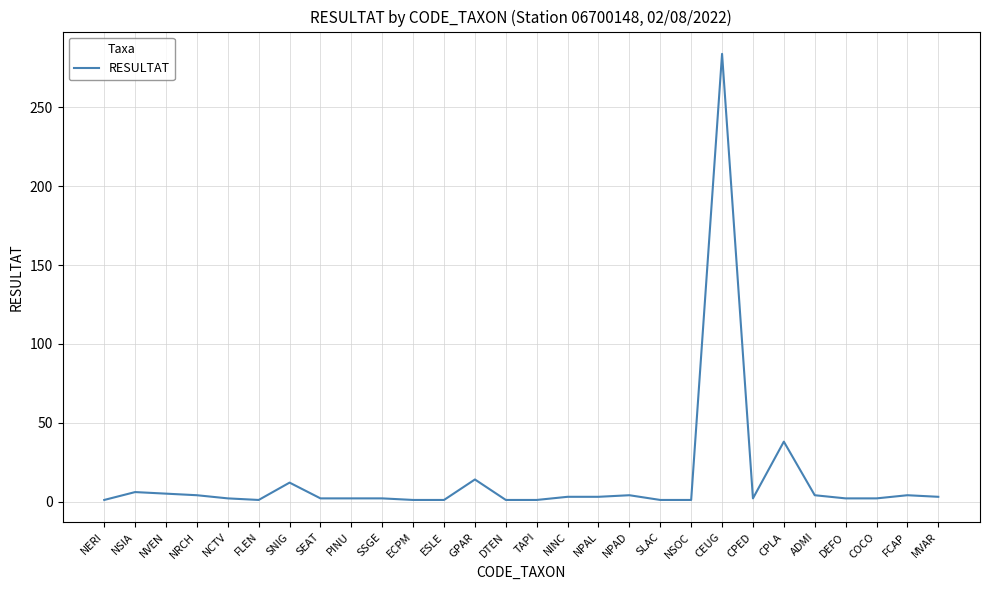

What is the difference between the maximum and minimum values?

283